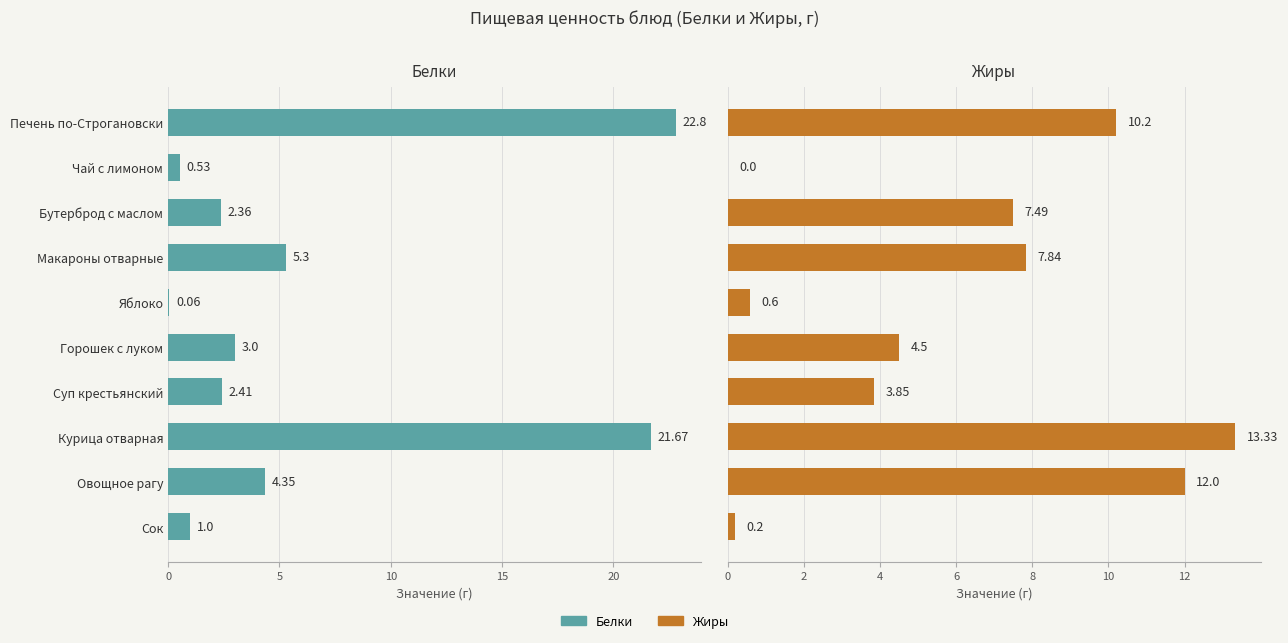

How many values in the Белки series exceed 3?

4